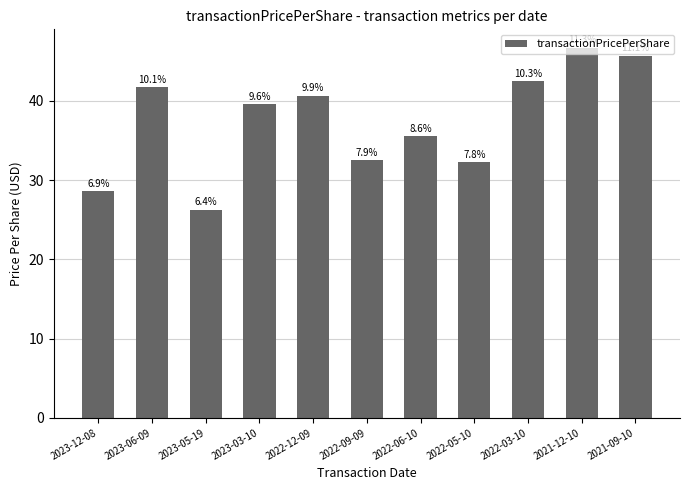

How many bars are there in total?

11